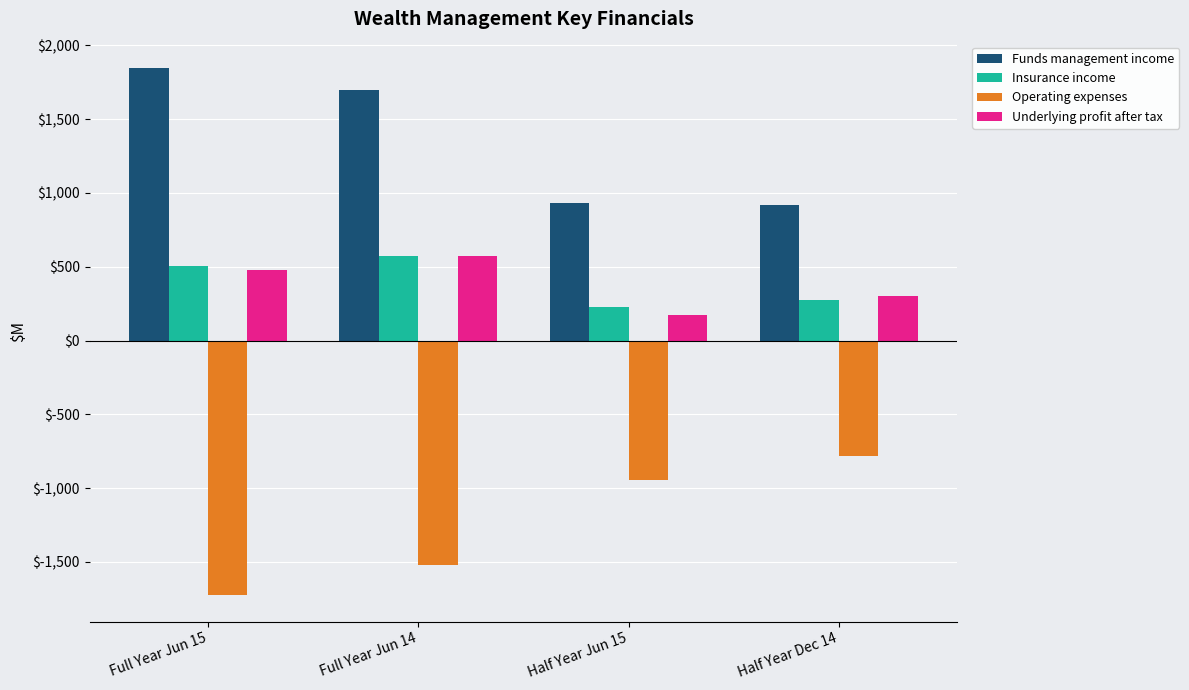

What is the difference between the highest and lowest values at Full Year Jun 14?

3221